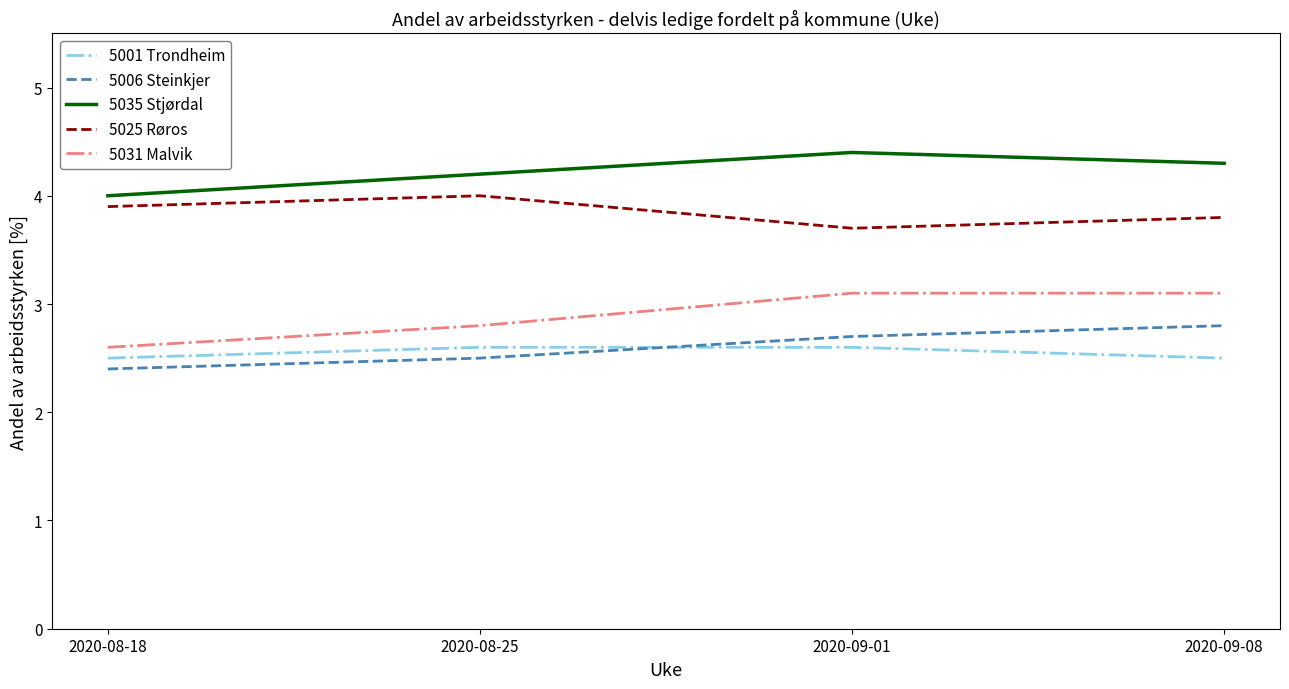

Which series has the largest total across all categories?

5035 Stjørdal